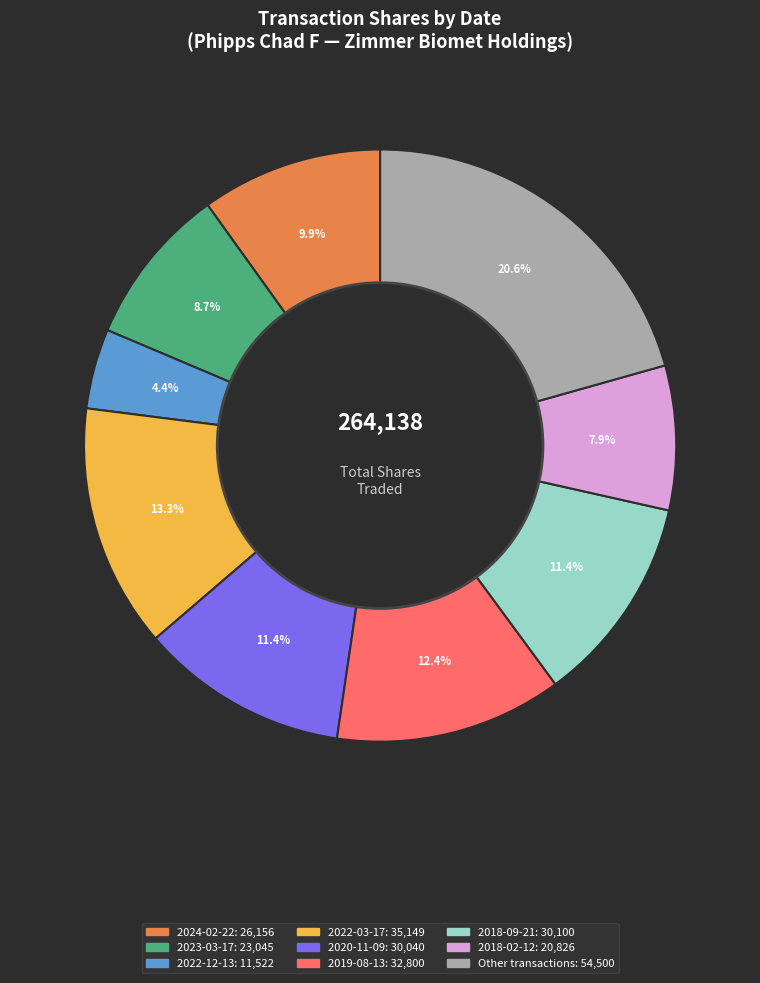

Is there any slice that represents more than half of the pie?

No